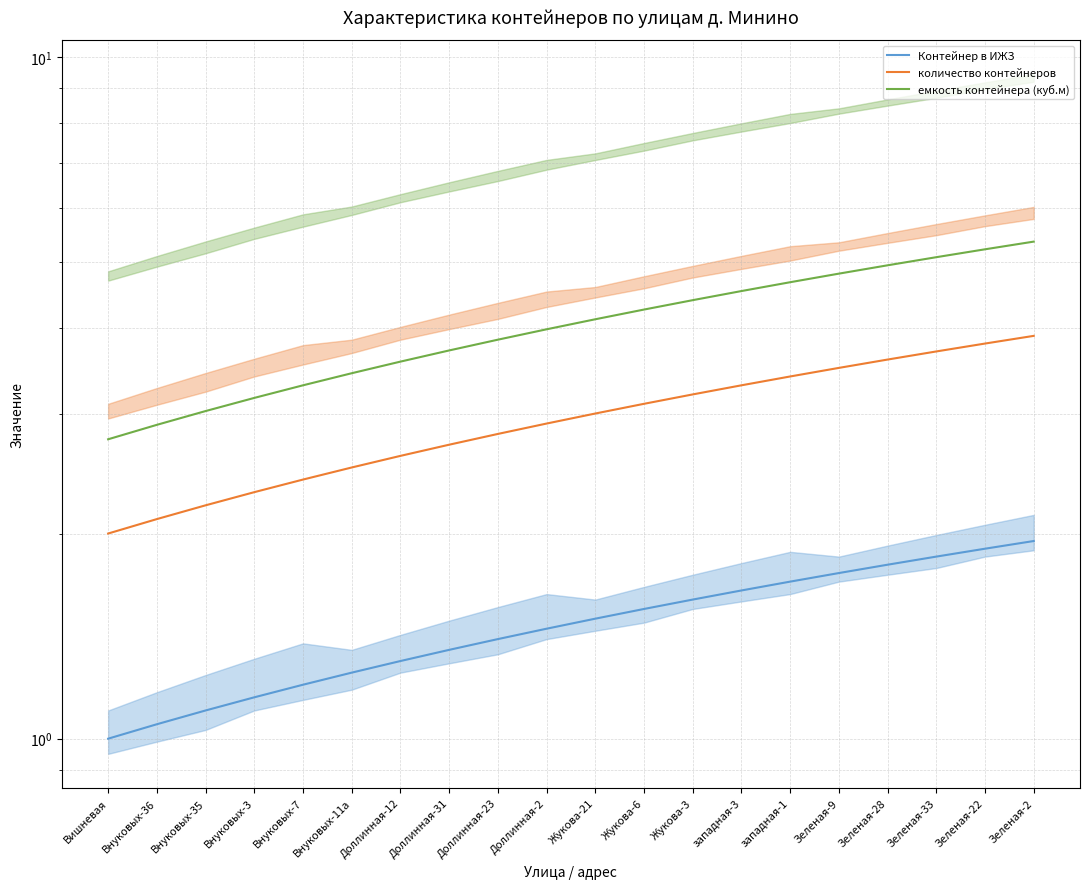

Reading left to right, extract all data points from this chart.

Контейнер в ИЖЗ: 1.0	1.1	1.1	1.1	1.2	1.2	1.3	1.4	1.4	1.4	1.5	1.6	1.6	1.6	1.7	1.8	1.8	1.9	1.9	2.0
количество контейнеров: 2.0	2.1	2.2	2.3	2.4	2.5	2.6	2.7	2.8	2.9	3.0	3.1	3.2	3.3	3.4	3.5	3.6	3.7	3.8	3.9
емкость контейнера (куб.м): 2.8	2.9	3.0	3.2	3.3	3.4	3.6	3.7	3.8	4.0	4.1	4.3	4.4	4.5	4.7	4.8	5.0	5.1	5.2	5.4